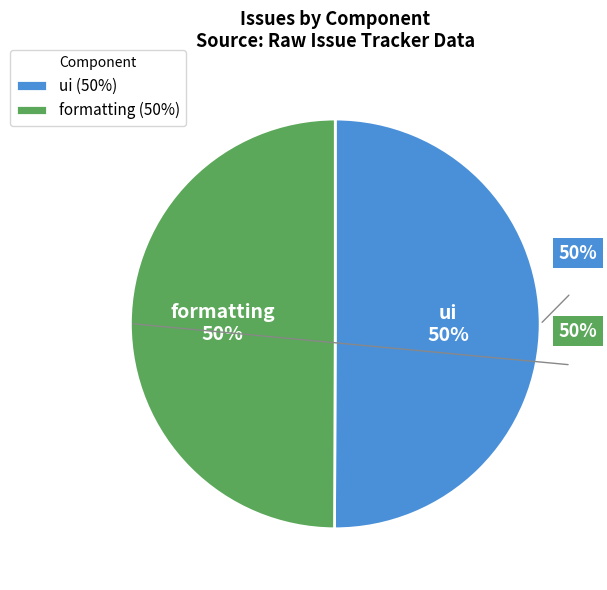

What is the ratio of the value at ui to the value at formatting?

1.0